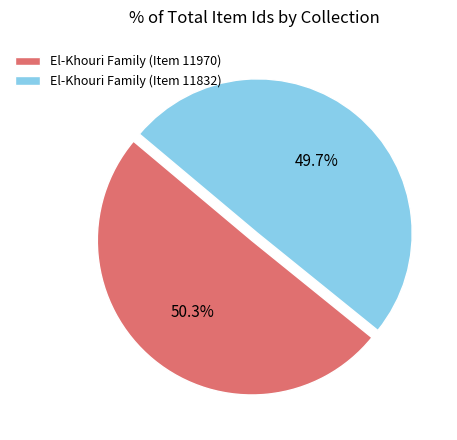

To the nearest percent, what is the difference between the largest and smallest slice percentages?

1%